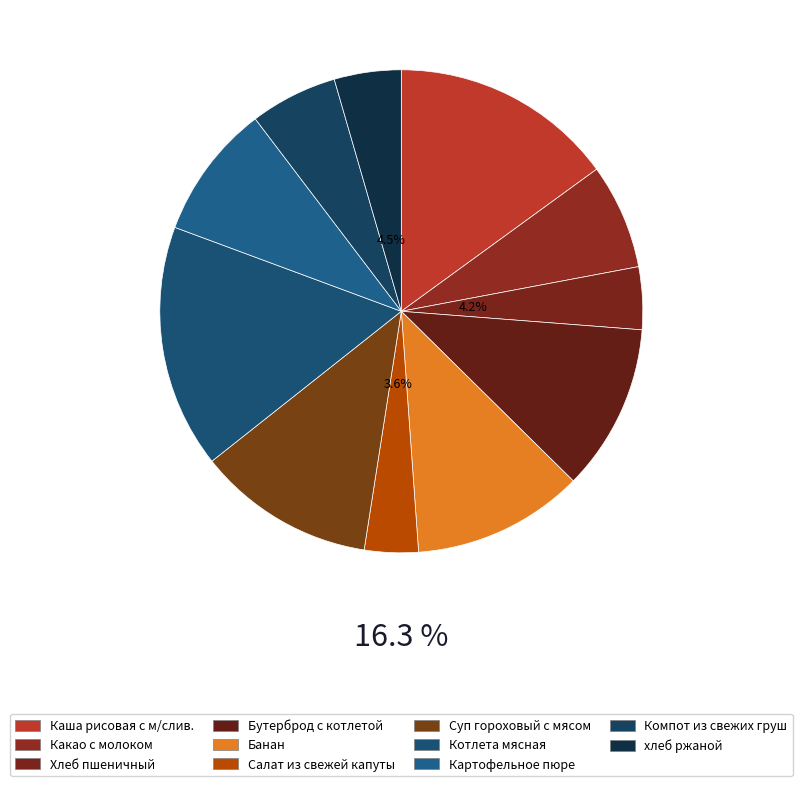

How many segments does this pie chart have?

11